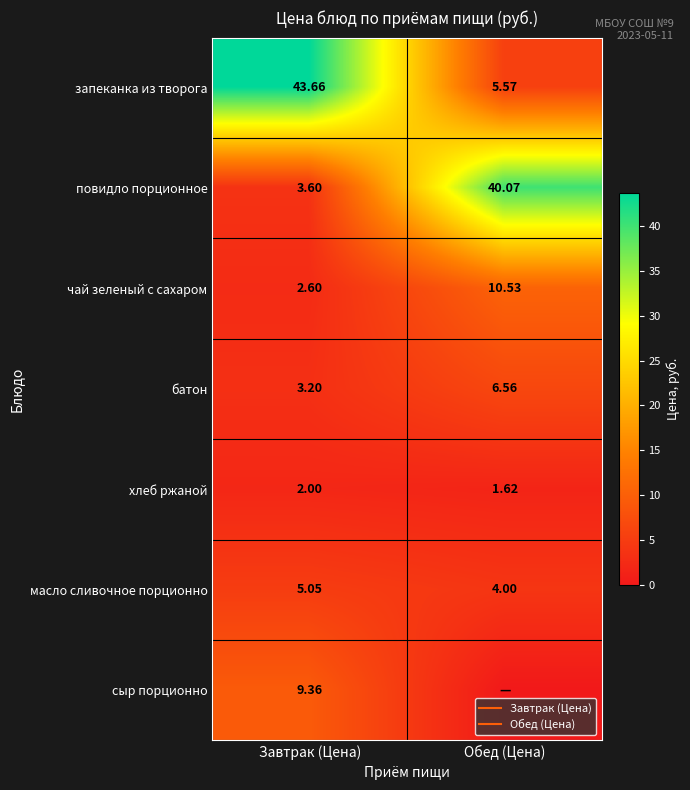

How many data points in масло сливочное порционно are above 5?

1